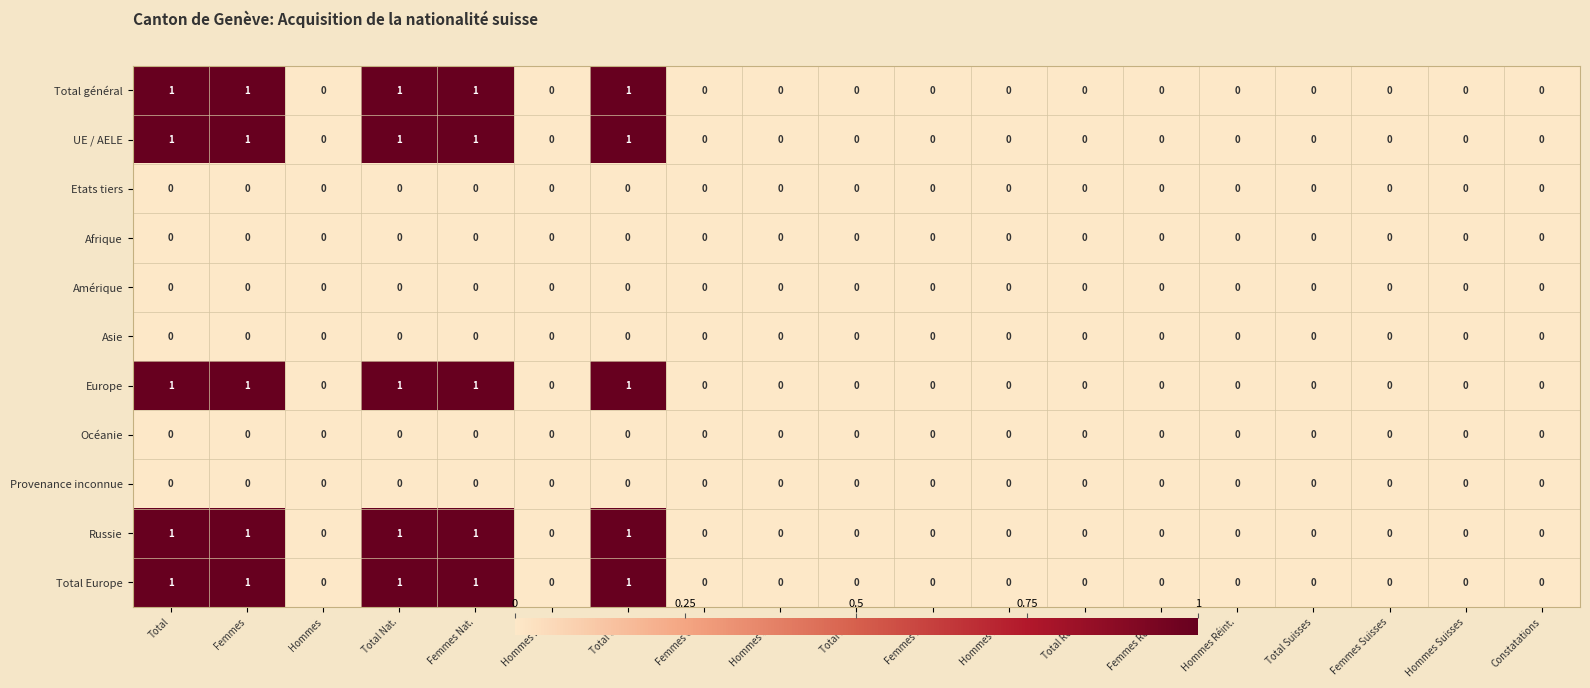

The Russie series shows -1 at Femmes Ord.. True or false?

False